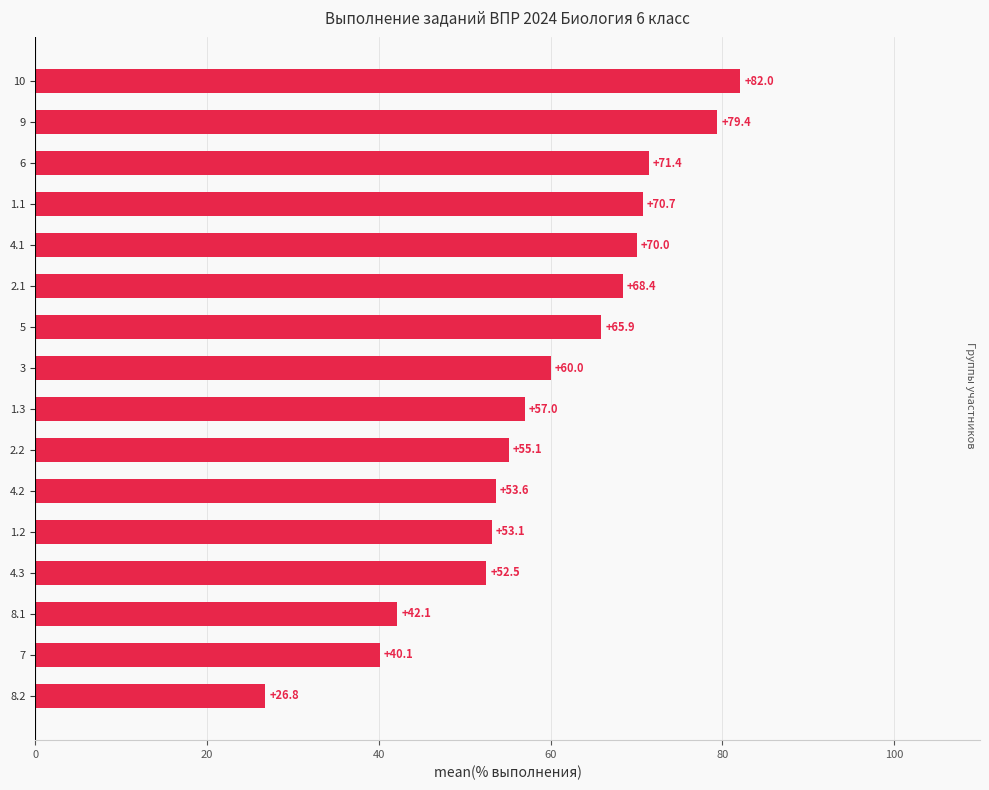

At which category does the chart reach its peak across all series?

10